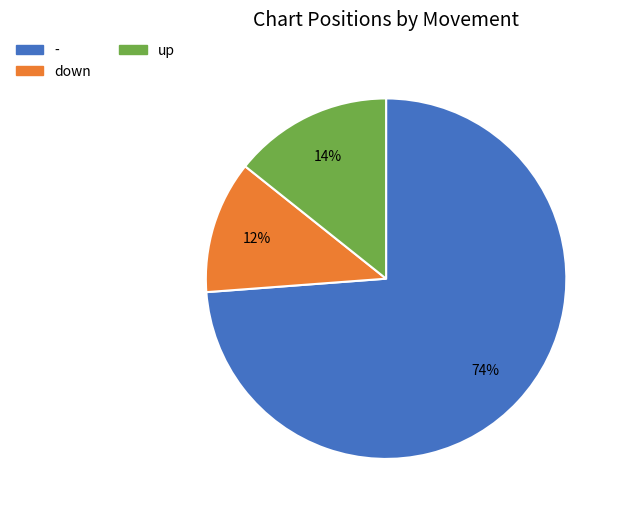

To the nearest percent, what is the difference between the largest and smallest slice percentages?

62%